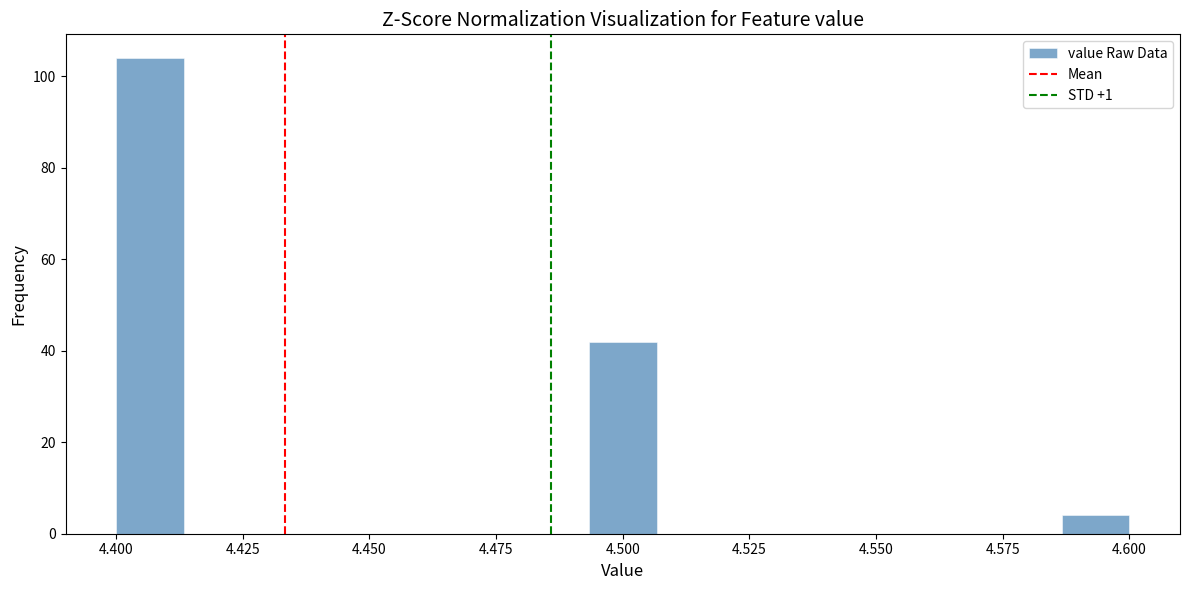

Around what value on the x-axis is the tallest bar? Give the approximate position of its centre, as read against the axis.

4.405